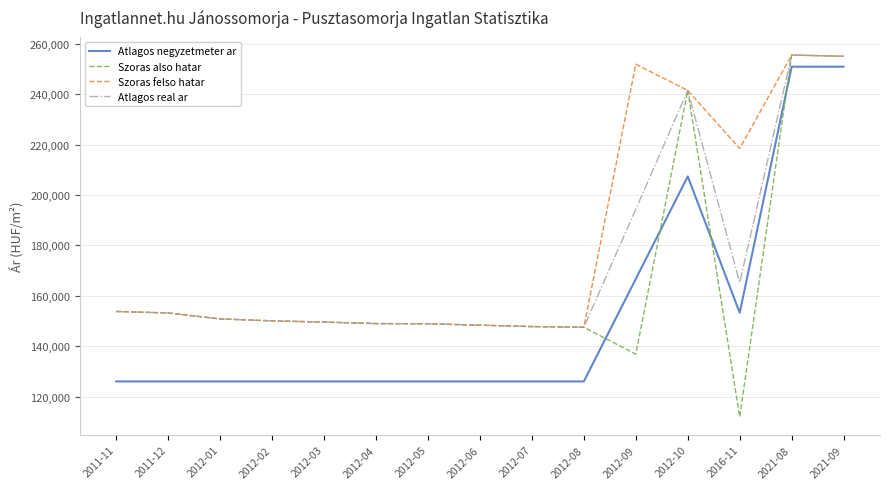

Rank the series by their average value, from highest to lowest.

Szoras felso hatar, Atlagos real ar, Szoras also hatar, Atlagos negyzetmeter ar